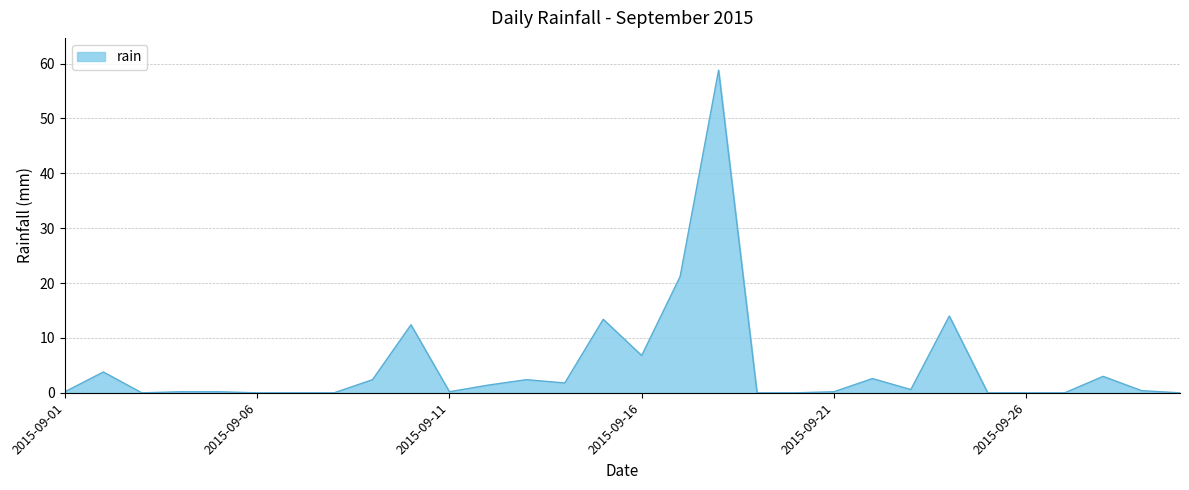

True or false: the data has more than 2 interior local peaks.

True